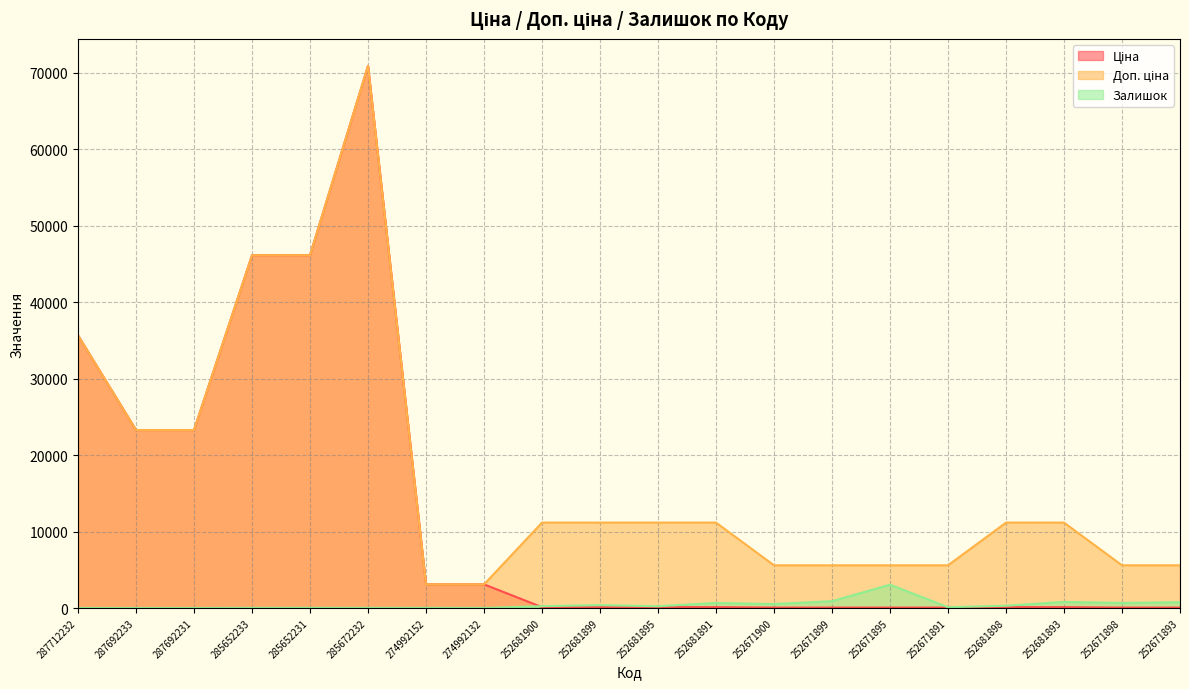

What is the sum of the Ціна values at 287692233 and 274992132?

26369.5